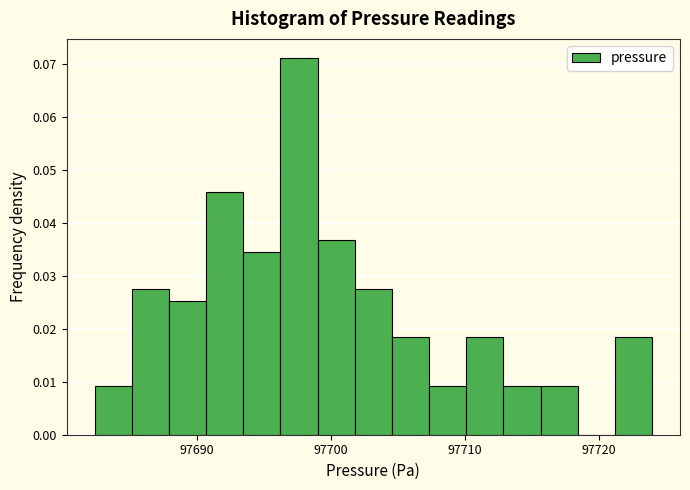

Read against the x-axis, roughly where is the centre of the tallest bar?

97698